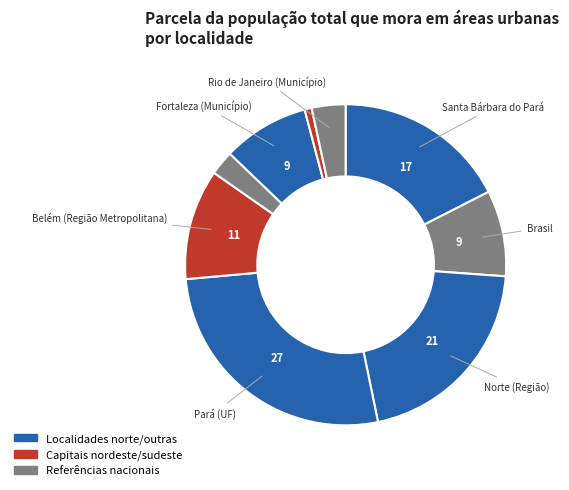

Count the number of slices in the pie.

9